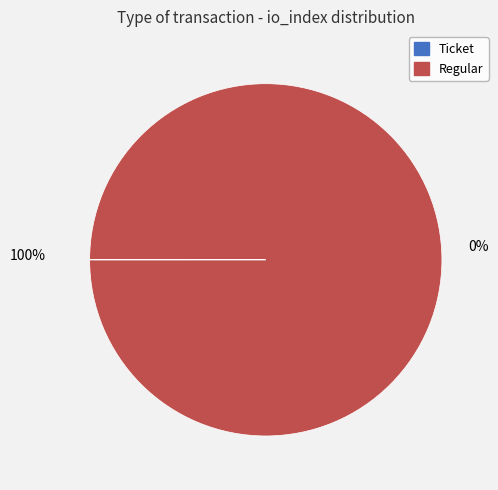

To the nearest percent, what is the difference between the Ticket and Regular slice percentages?

100%